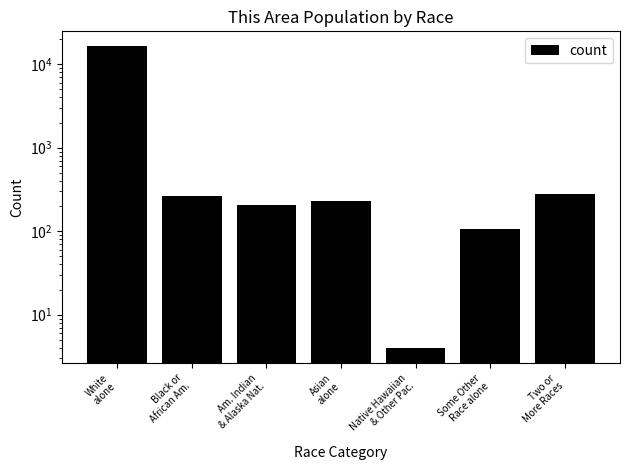

Does the chart contain stacked bars?

No